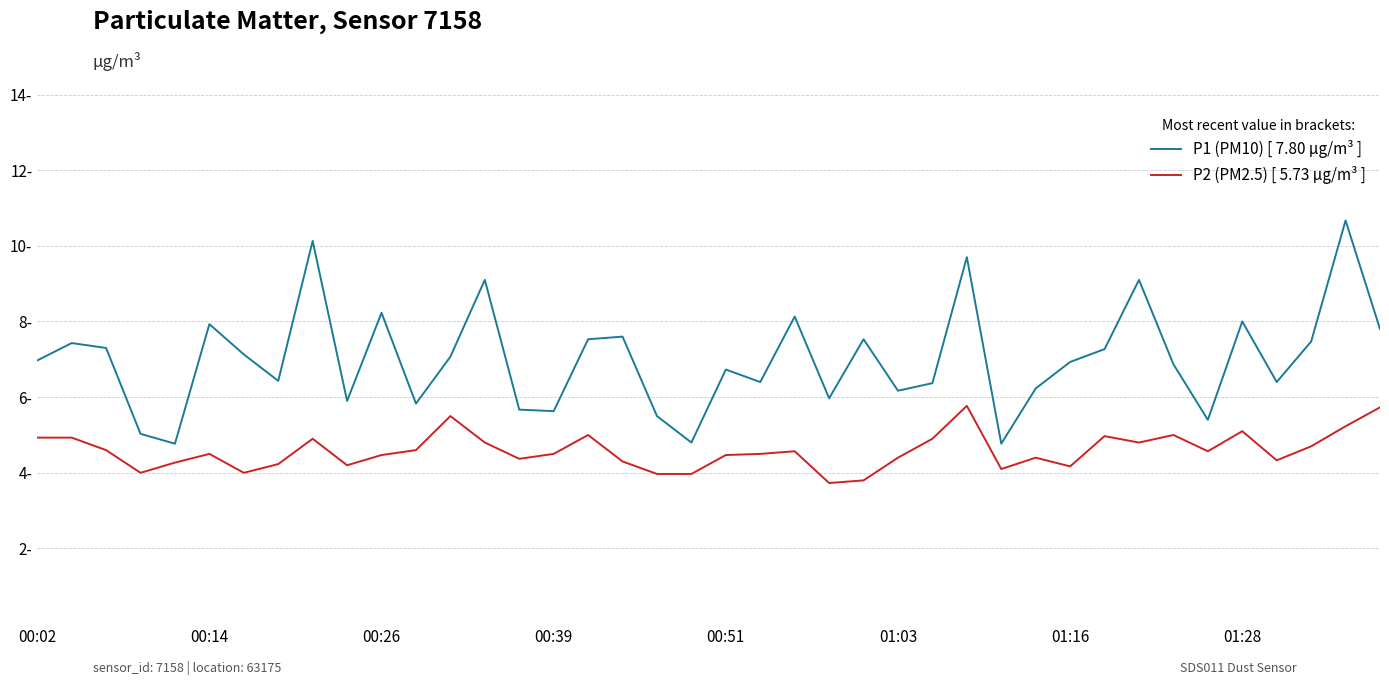

True or false: P2 (PM2.5) [ 5.73 µg/m³ ] and P1 (PM10) [ 7.80 µg/m³ ] cross at least once.

False